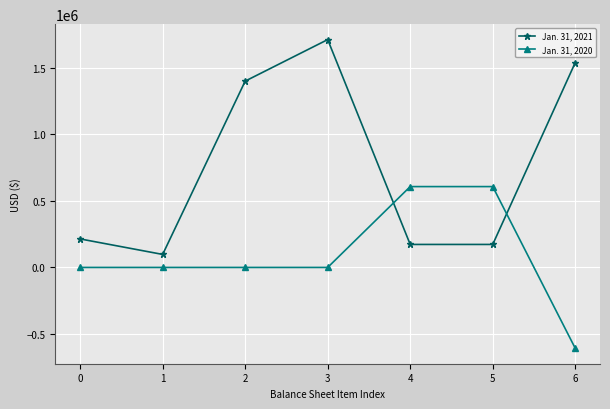

How many times do Jan. 31, 2021 and Jan. 31, 2020 cross each other?

2